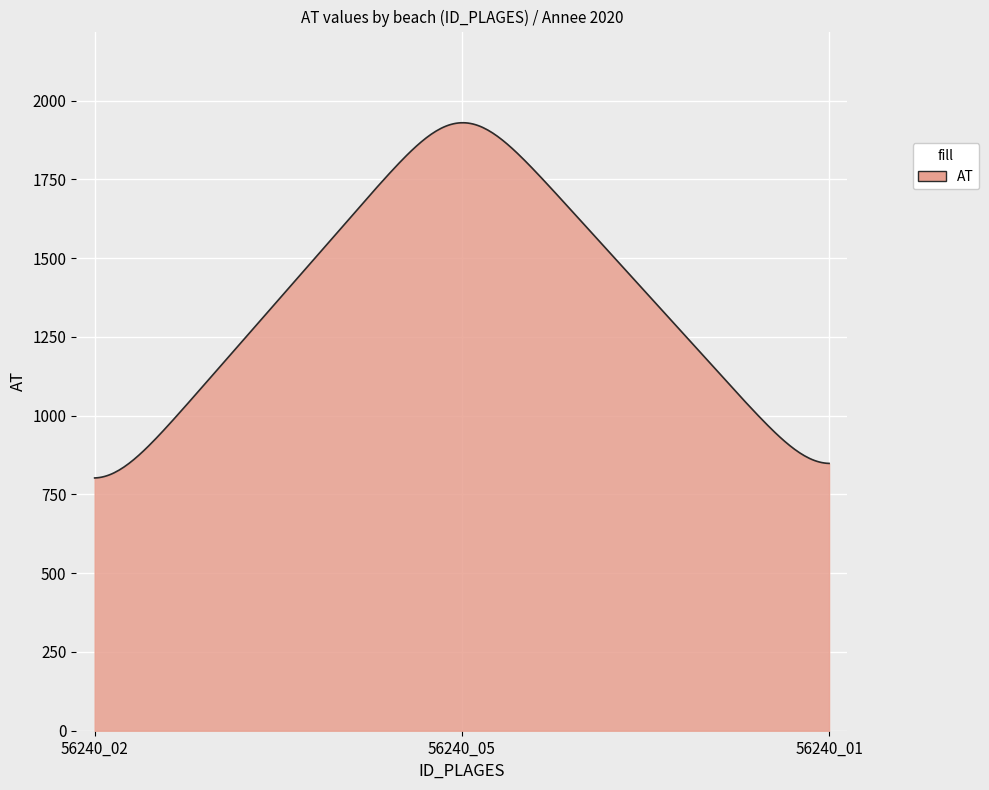

What is the minimum value shown in the chart?

802.5